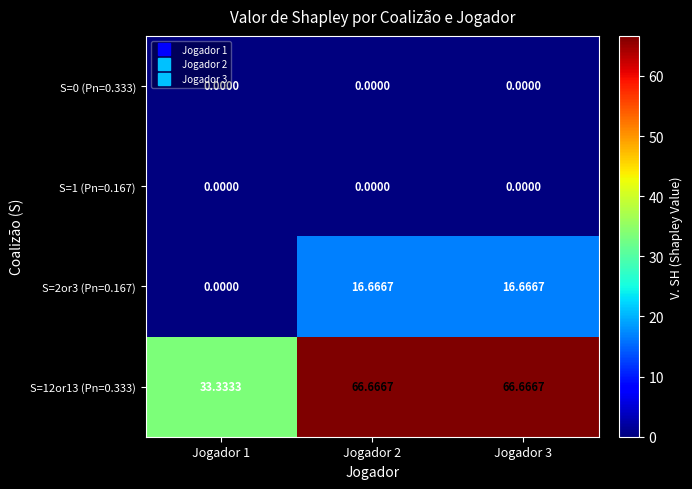

Is the value of S=12or13 (Pn=0.333) at Jogador 3 greater than the value of S=1 (Pn=0.167) at Jogador 1?

Yes